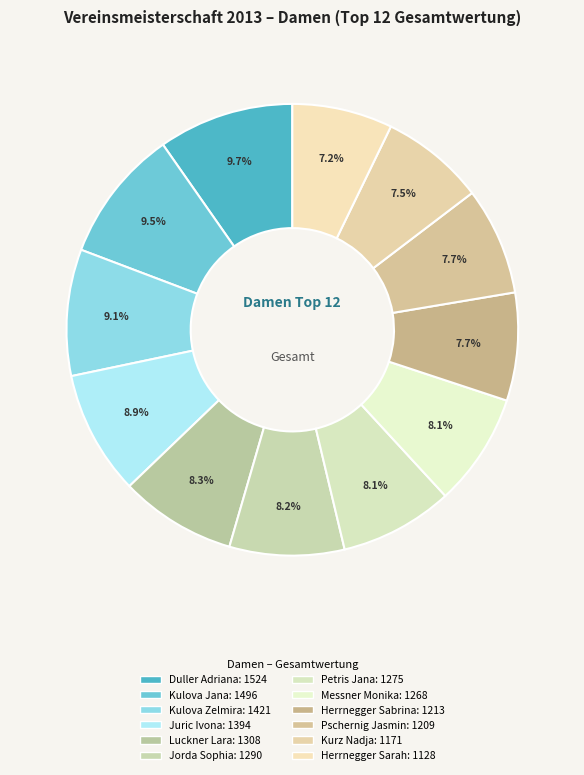

True or false: Juric Ivona accounts for 9% of the total.

True